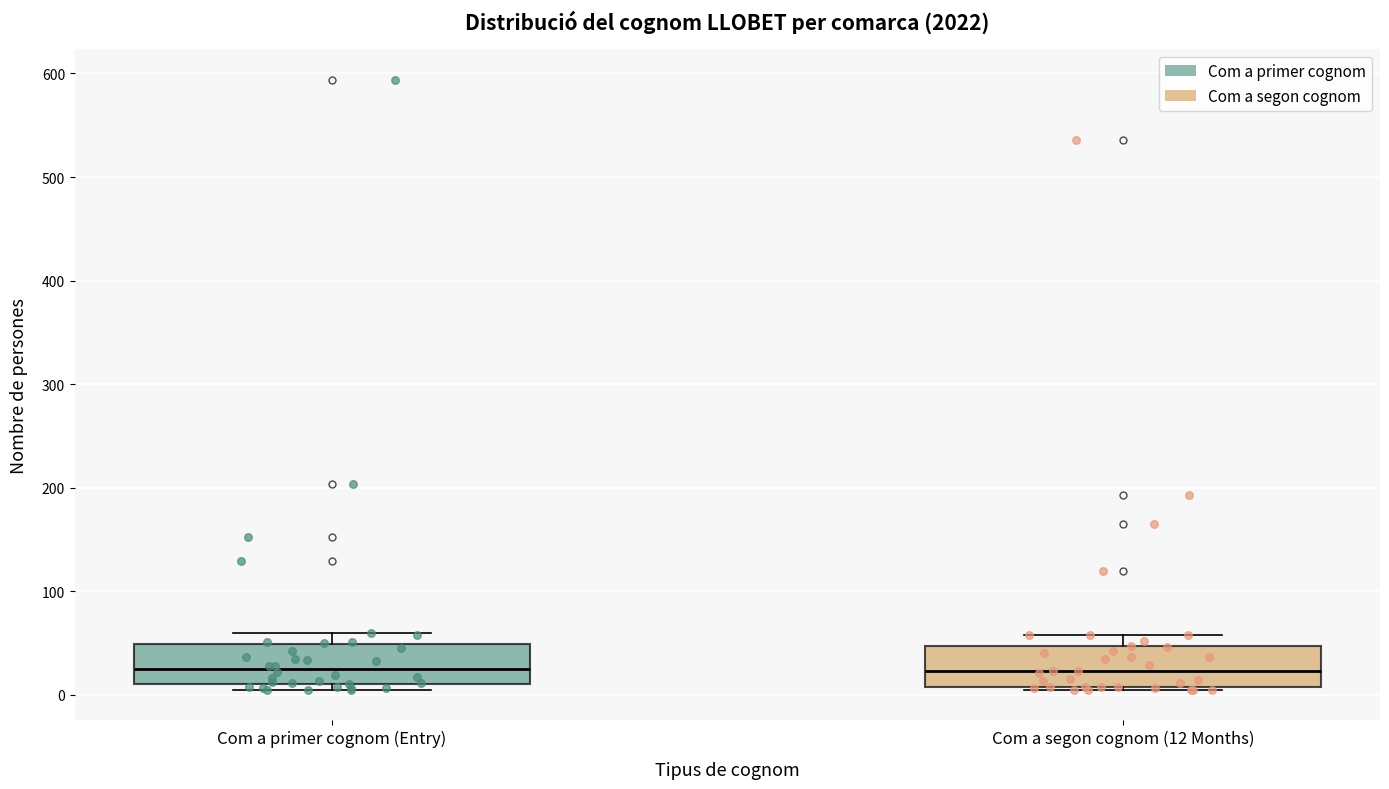

Reading left to right, transcribe this box plot: for each box, give where its median line is, the range the box spans, and where its two whiskers end, as read against the y-axis. The values are not printed on the chart, so give them approximately, as read against the axis.

Com a primer cognom (Entry): median 30, box 10 to 50, whiskers 10 (just below the box's lower edge) to 60
Com a segon cognom (12 Months): median 20, box 10 to 50, whiskers 10 to 60